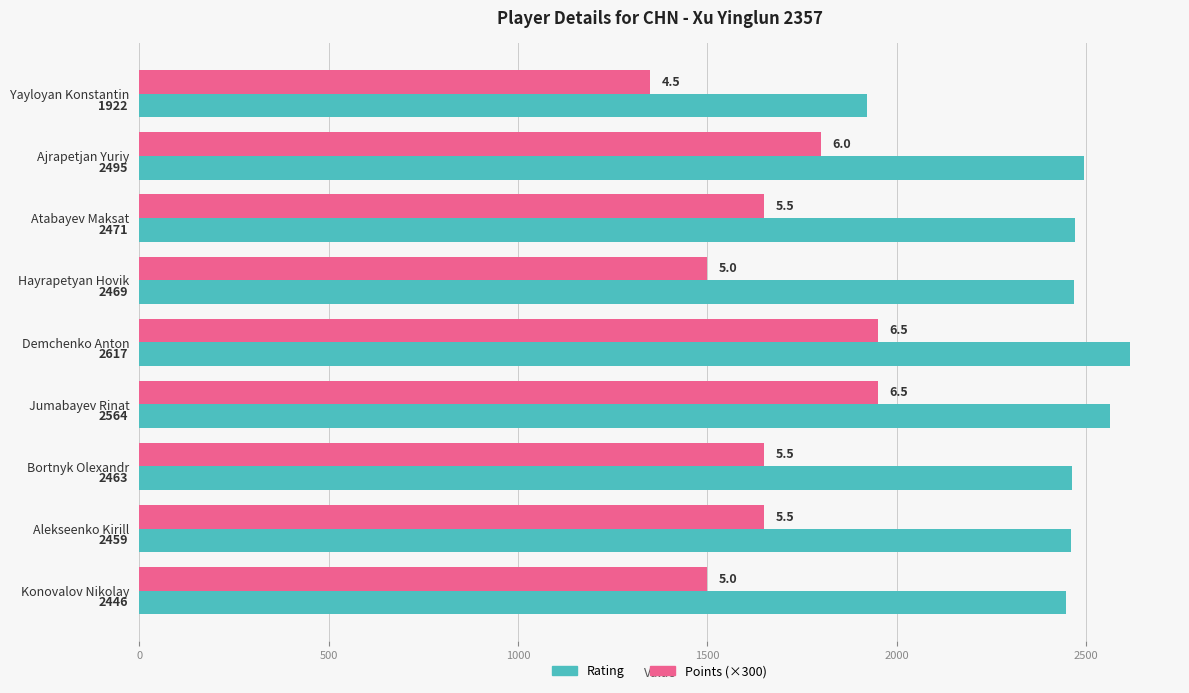

Which series has the largest total across all categories?

Rating